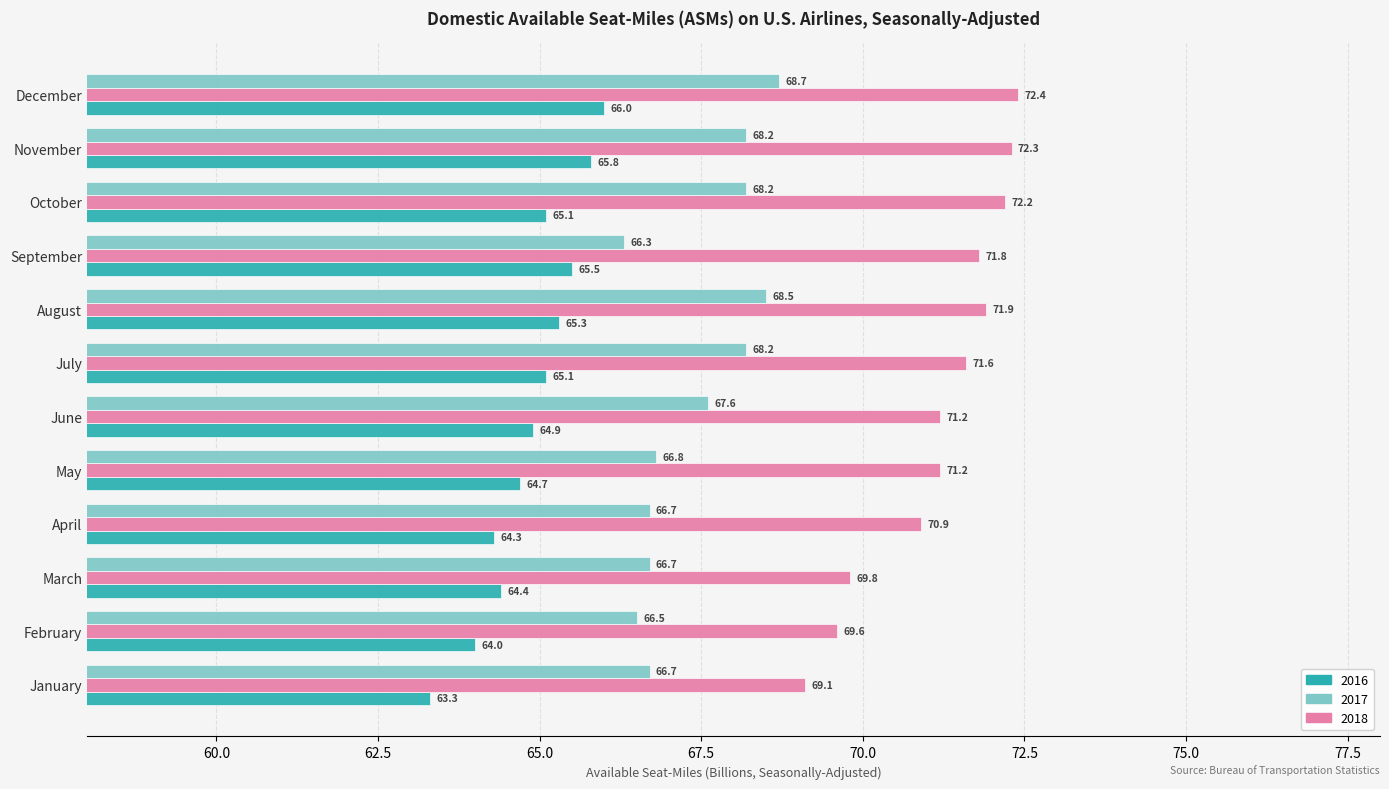

Which series has the widest spread of values?

2018